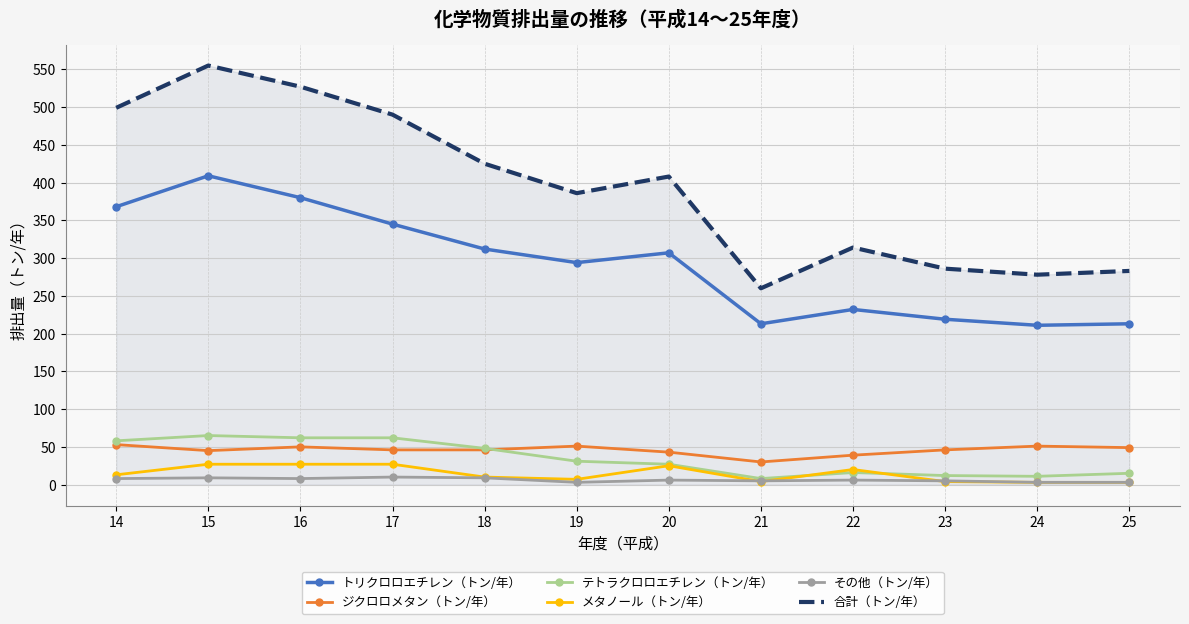

Which series has the largest total across all categories?

合計（トン/年）